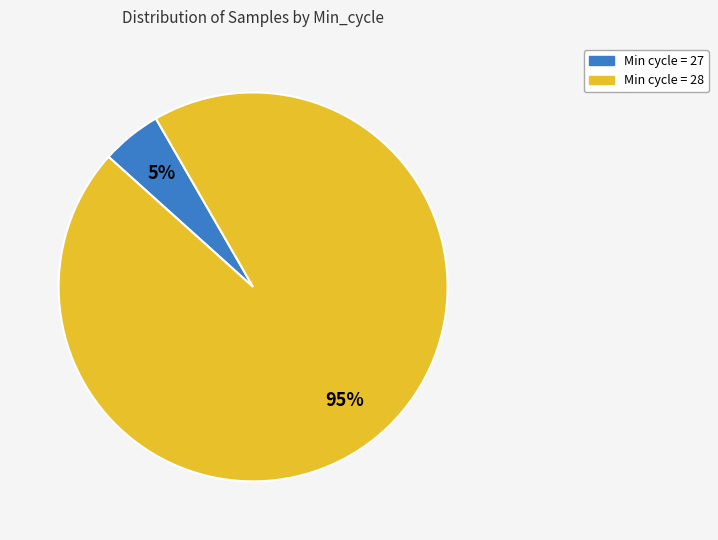

To the nearest percent, what is the average slice percentage?

50%